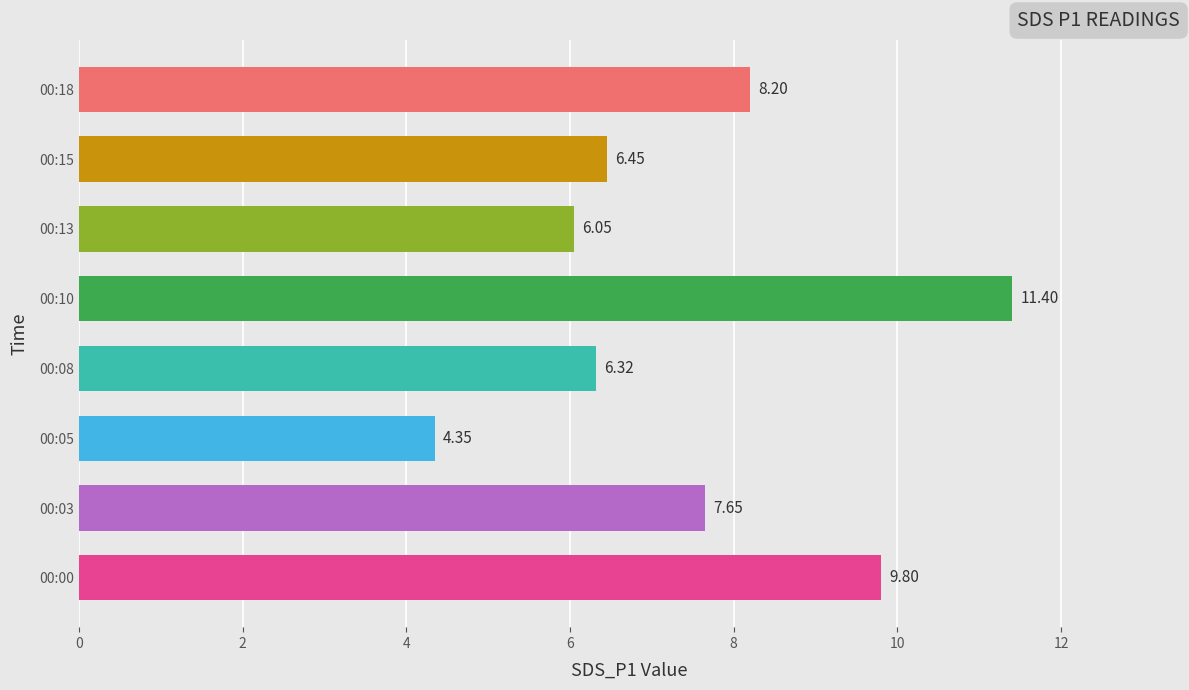

How many data points are less than 7?

4